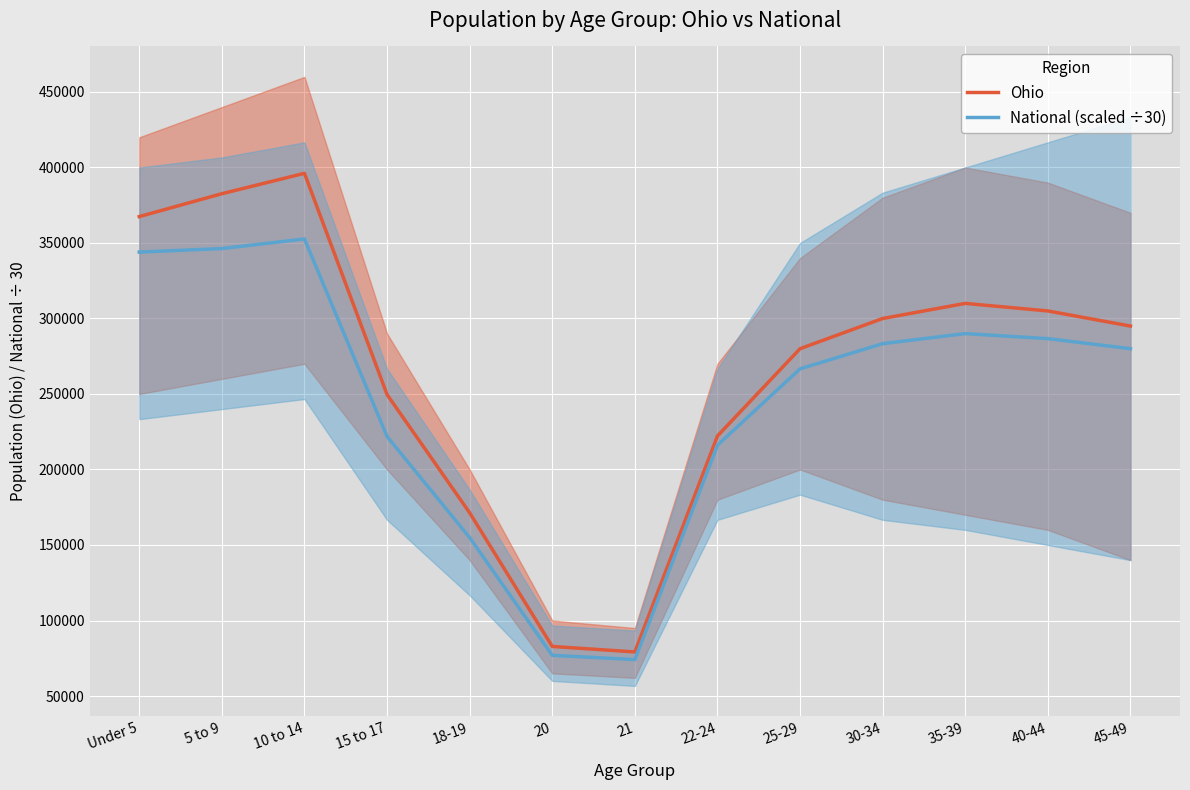

Rank the series by their average value, from highest to lowest.

Ohio, National (scaled ÷30)